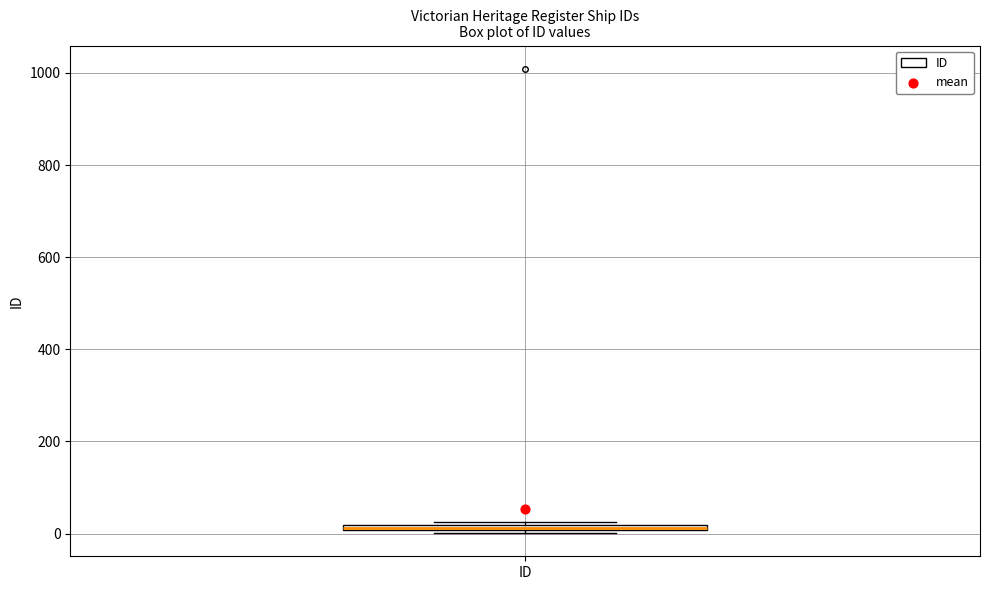

Where is the lower edge of the box for ID on the y-axis? The values are not printed on the chart, so give them approximately, as read against the axis.

0